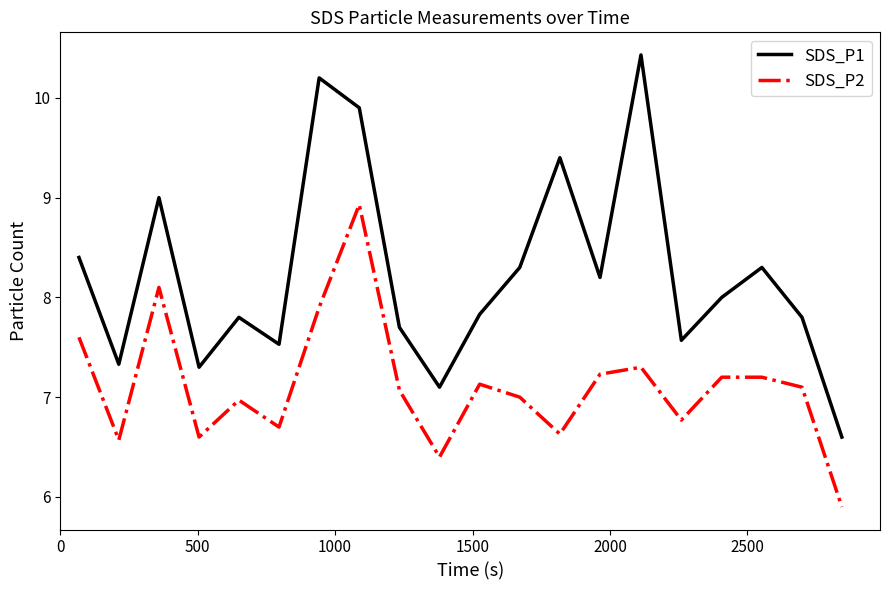

What is the maximum value shown in the chart?

10.4